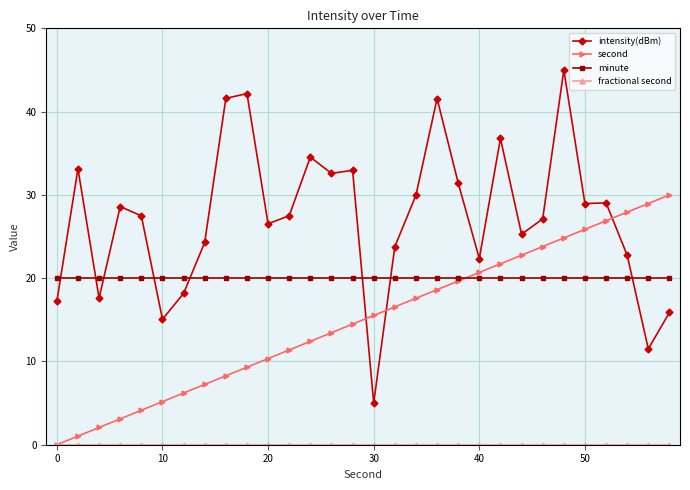

Does the chart have visible grid lines?

Yes